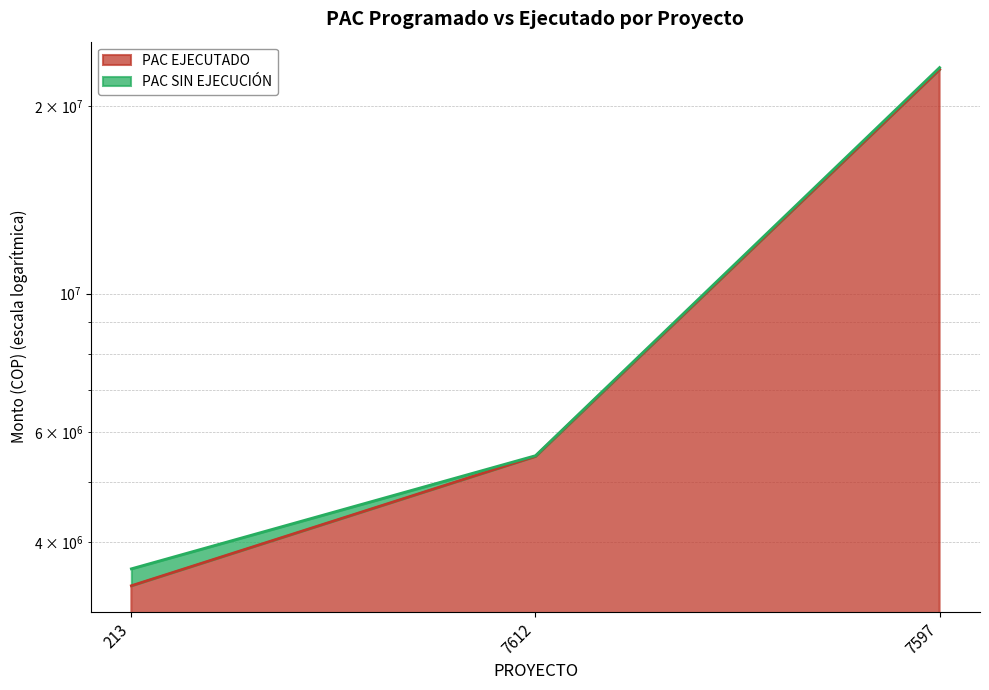

What is the ratio of the value at 7597 to the value at 7612?

4.2